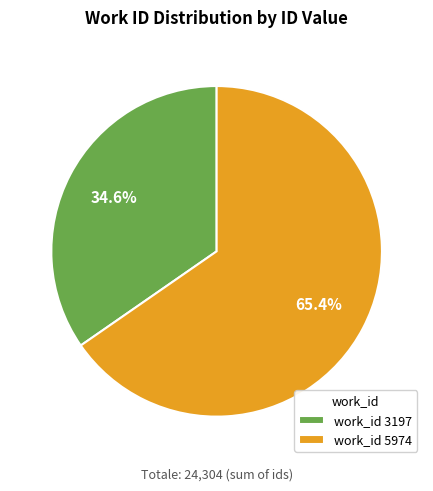

Rank the categories by value from highest to lowest.

work_id 5974, work_id 3197